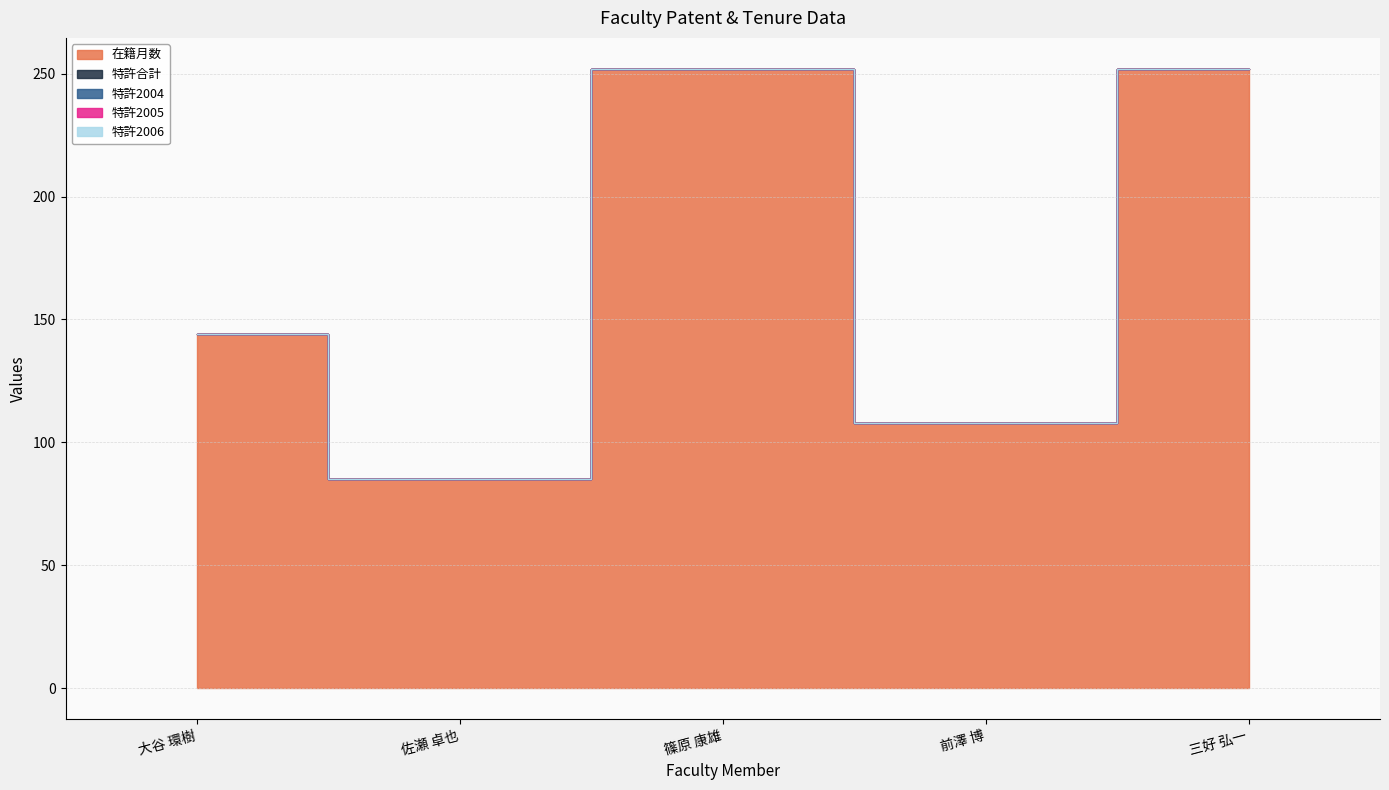

What position from the right is 前澤 博?

2